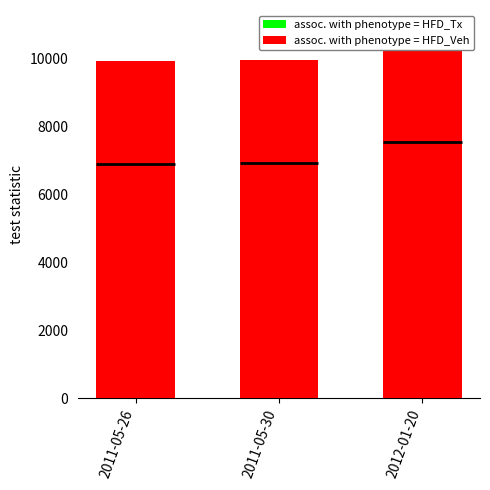

At how many categories does at least one series exceed 7186?

3